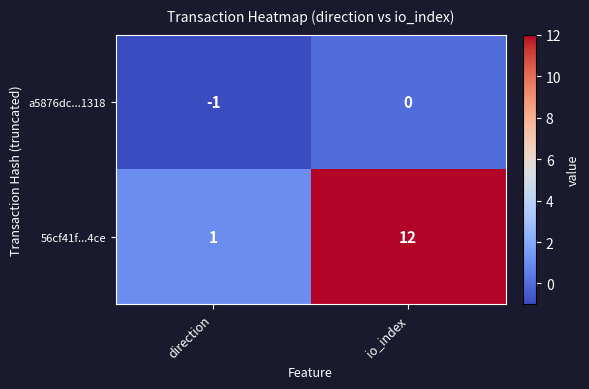

List the series in order of their overall mean, lowest first.

a5876dc...1318, 56cf41f...4ce